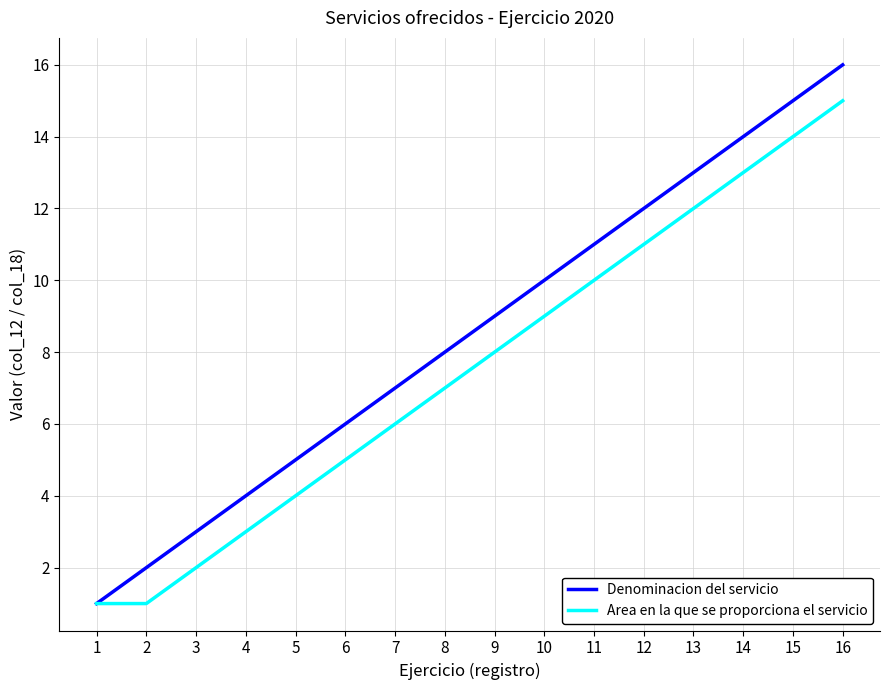

True or false: Area en la que se proporciona el servicio has more than 1 interior local peaks.

False